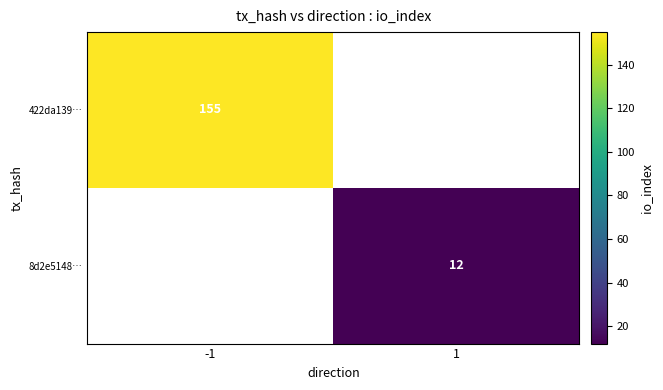

True or false: 422da139… has a value of 155 at -1.

True